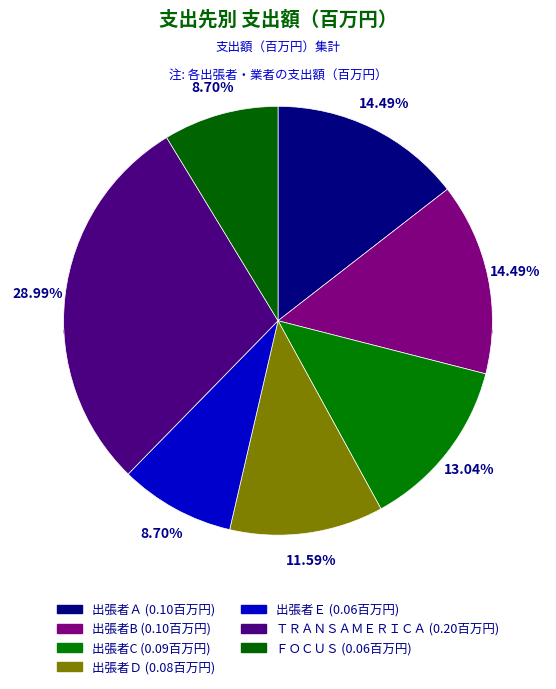

To the nearest percent, what portion does ＦＯＣＵＳ represent?

9%